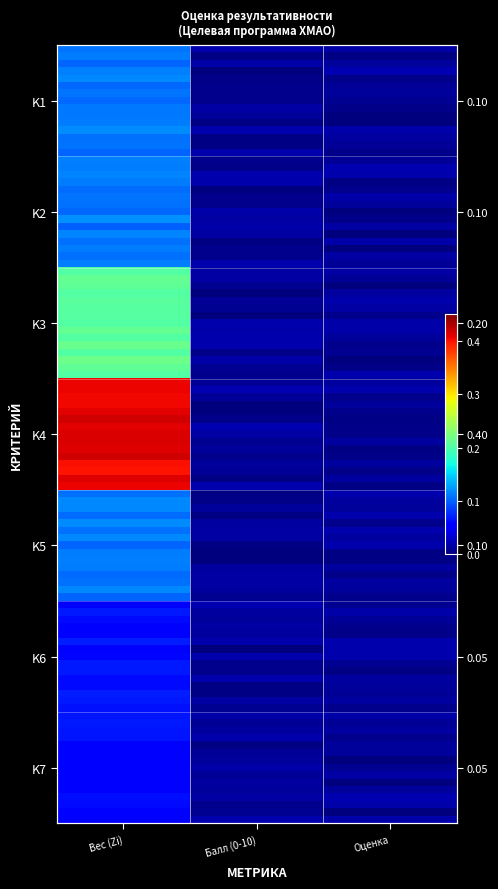

Where is K2 nearest to the value 0?

Оценка